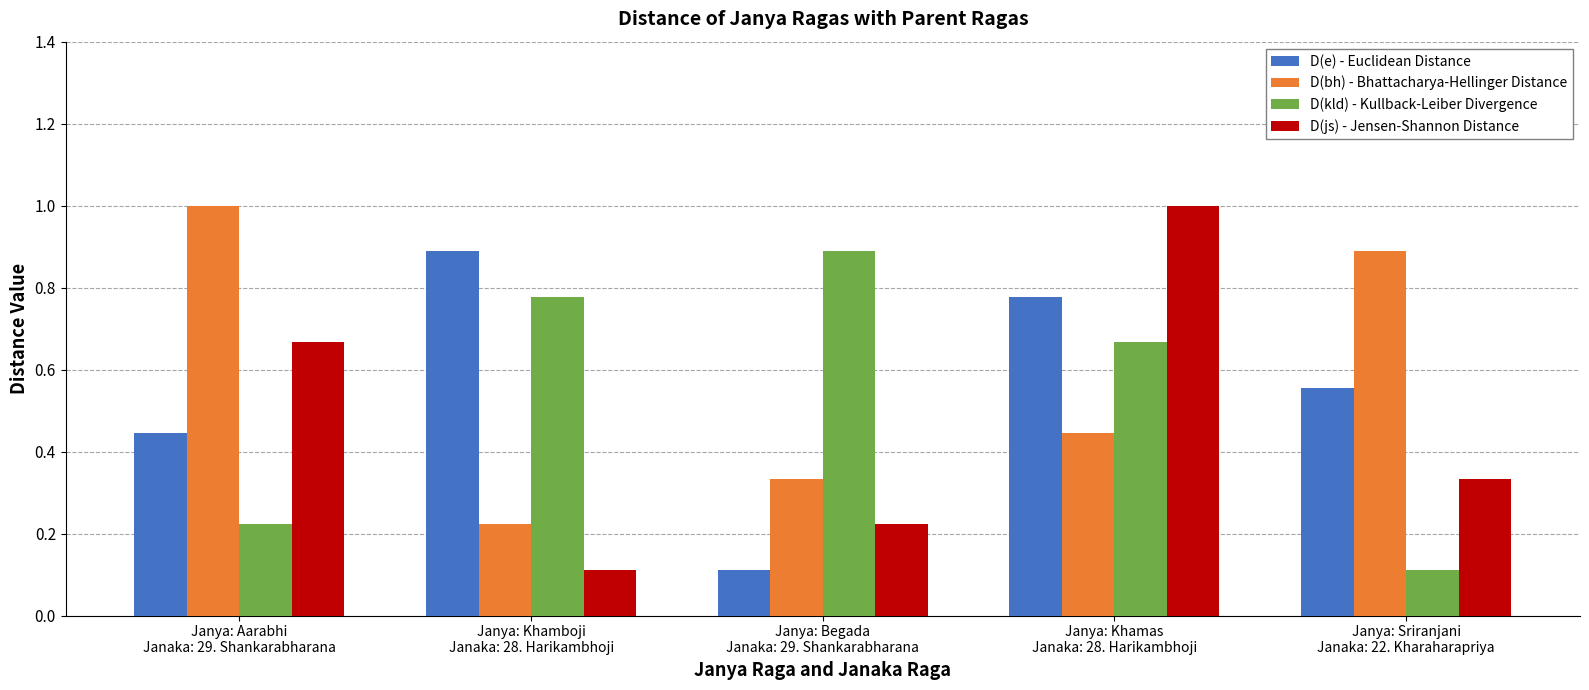

Count the D(js) - Jensen-Shannon Distance values in the range 0 to 1.

5